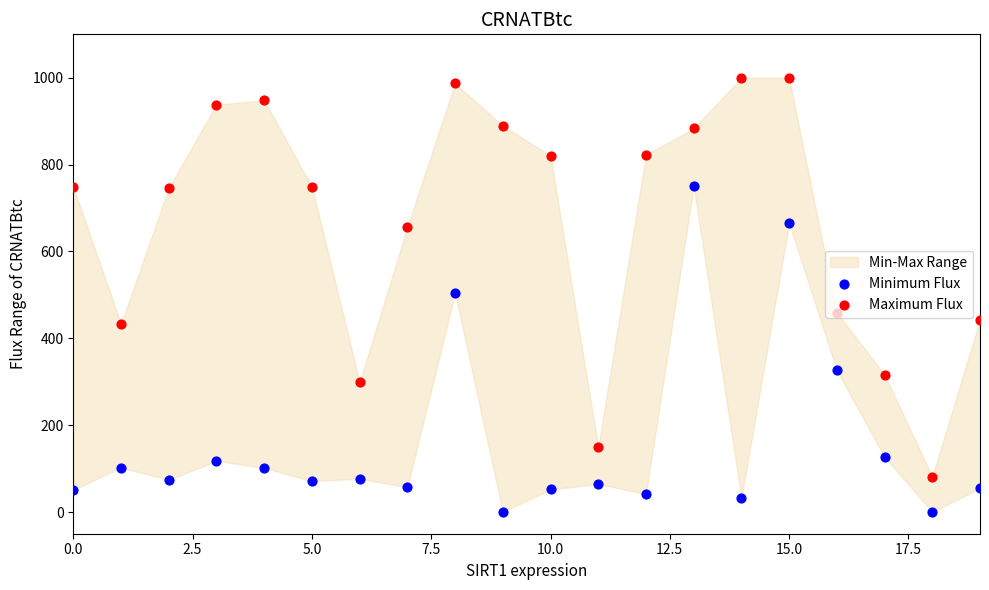

Which series contains the lowest Y value?

Minimum Flux